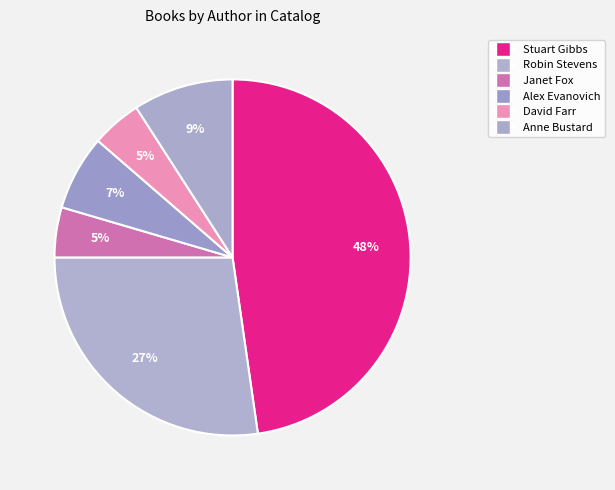

Count the number of slices in the pie.

6